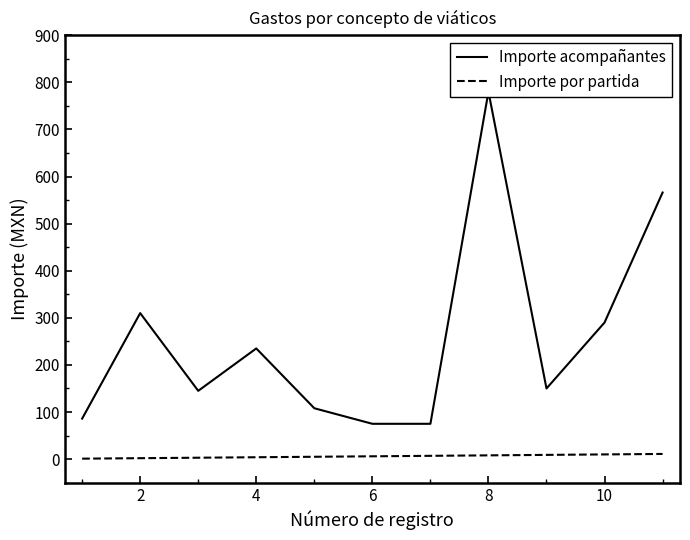

True or false: Importe por partida has more than 0 points higher than both neighbors.

False